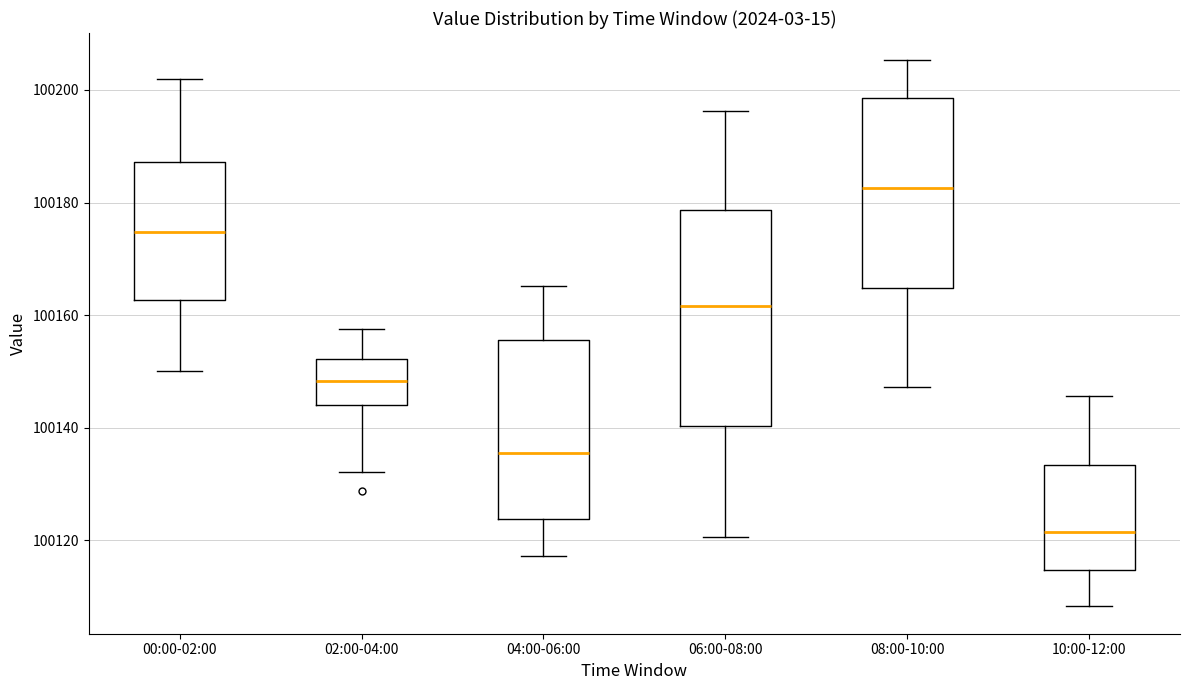

Which box is the tallest, from its lower edge to its upper edge?

06:00-08:00